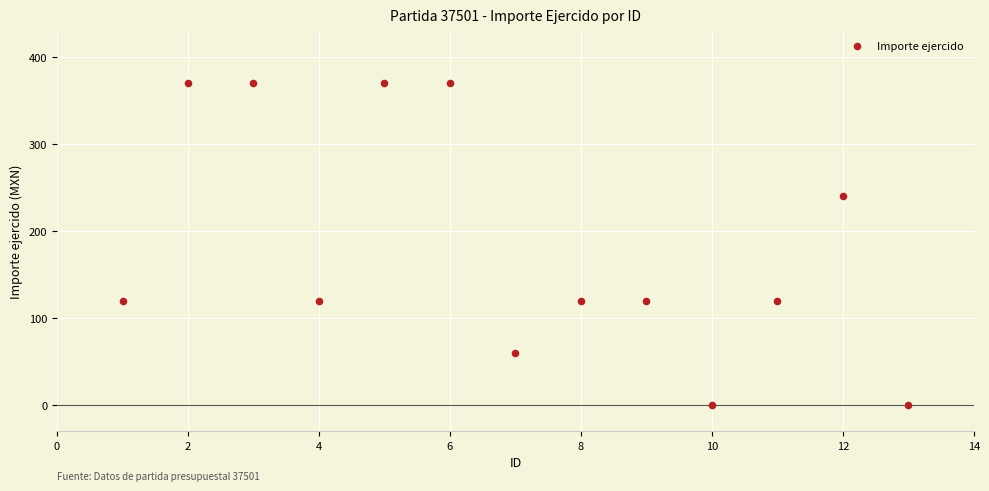

What is the range of Y values (max minus min)?

370